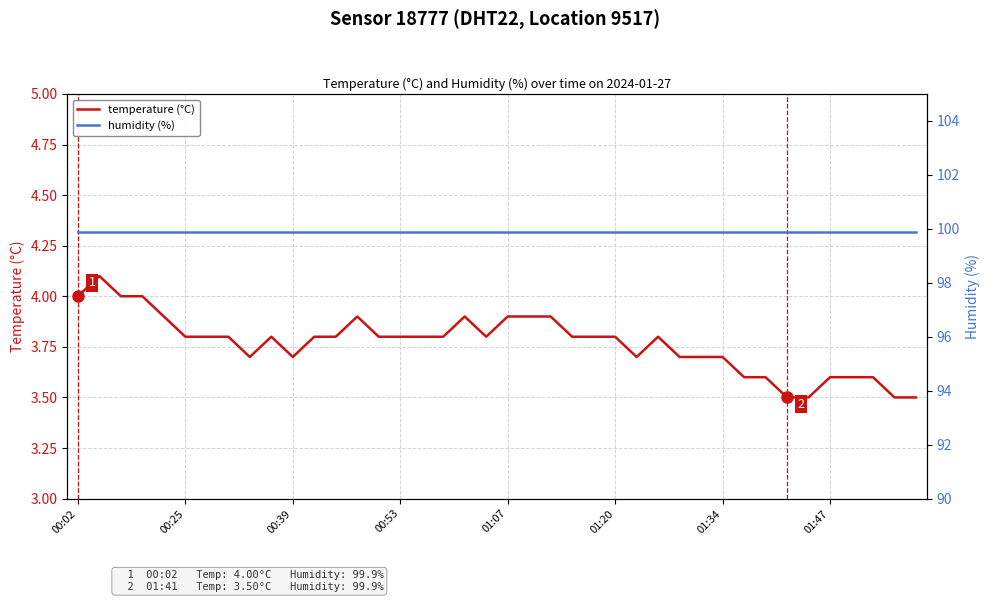

What is the lowest value of the temperature (°C) series?

3.5